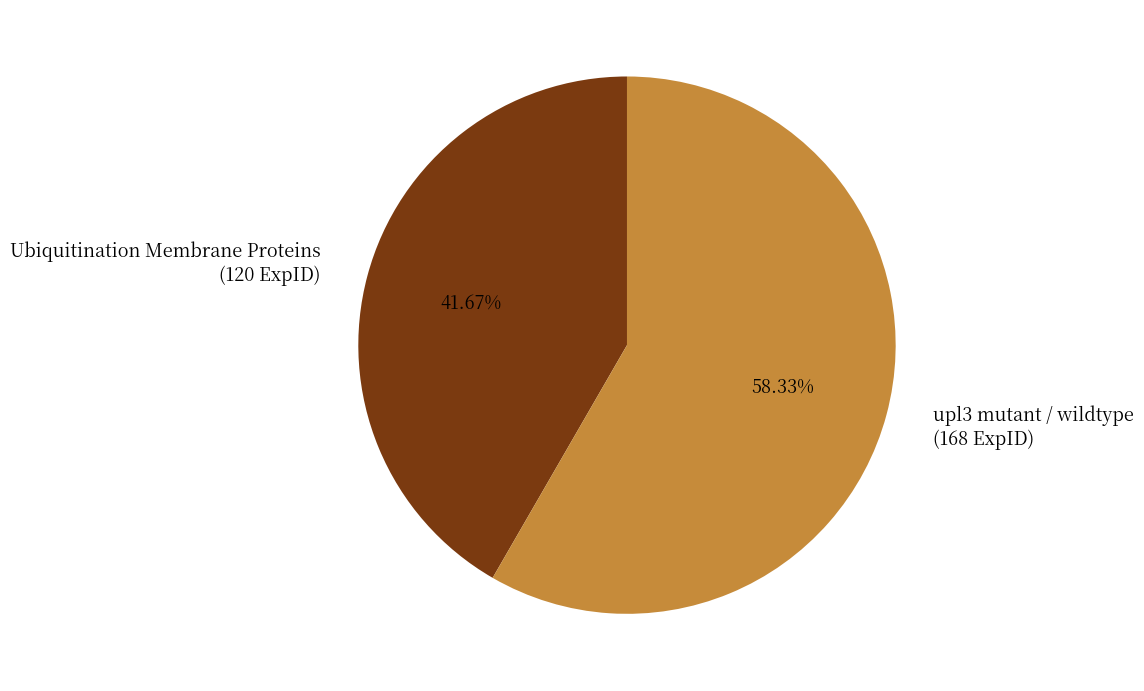

Rank the categories by value from highest to lowest.

upl3 mutant / wildtype, Ubiquitination Membrane Proteins